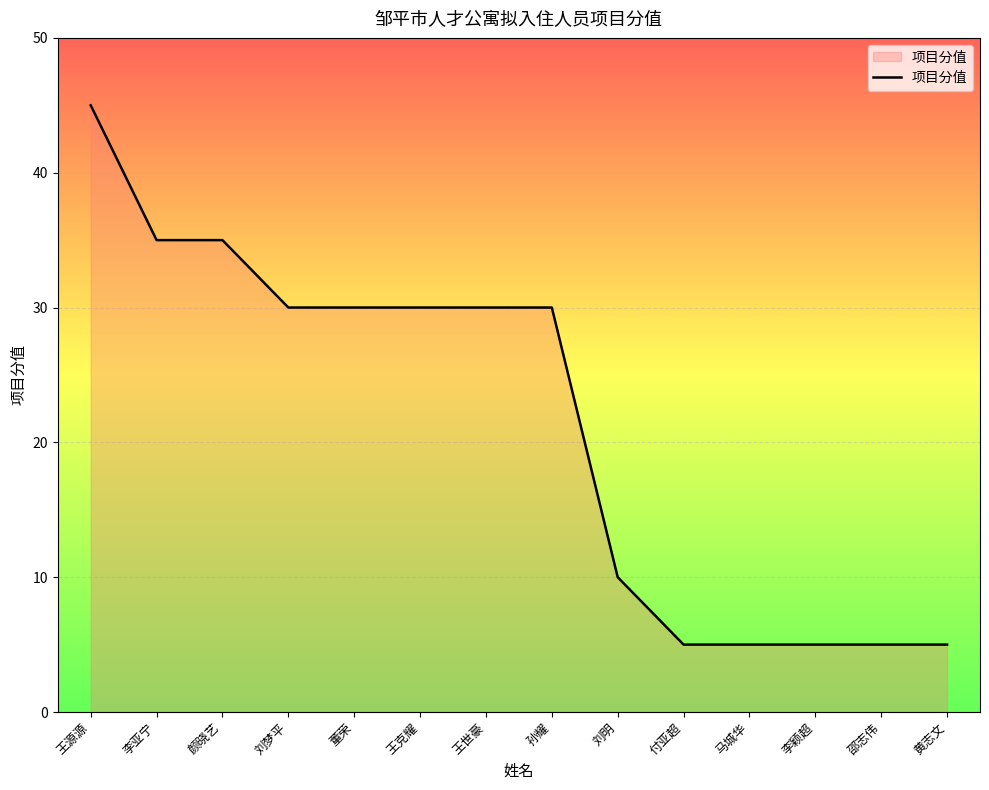

What is the change in value from 王源源 to 黄志文?

-40